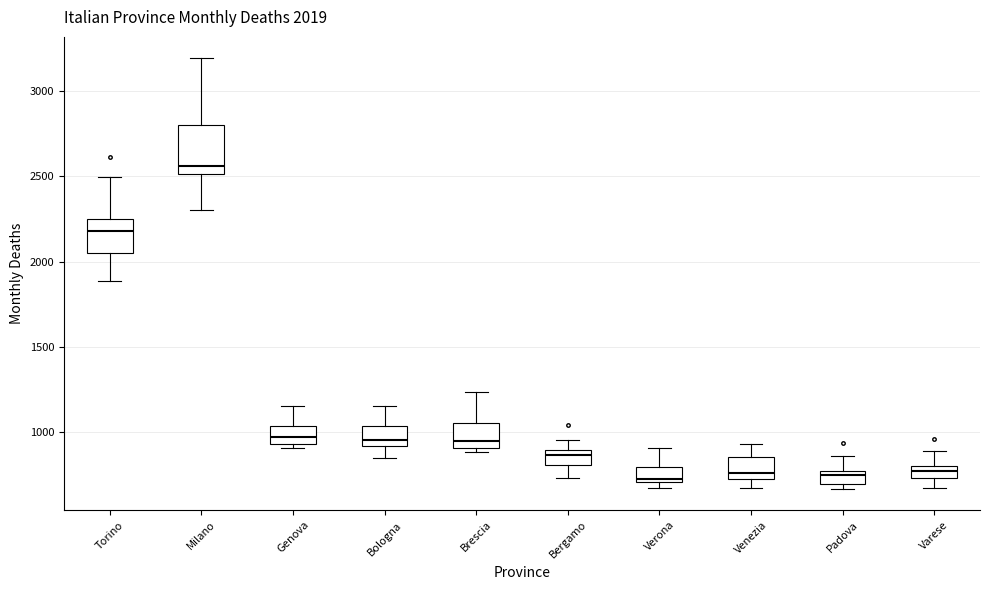

Which box is the tallest, from its lower edge to its upper edge?

Milano